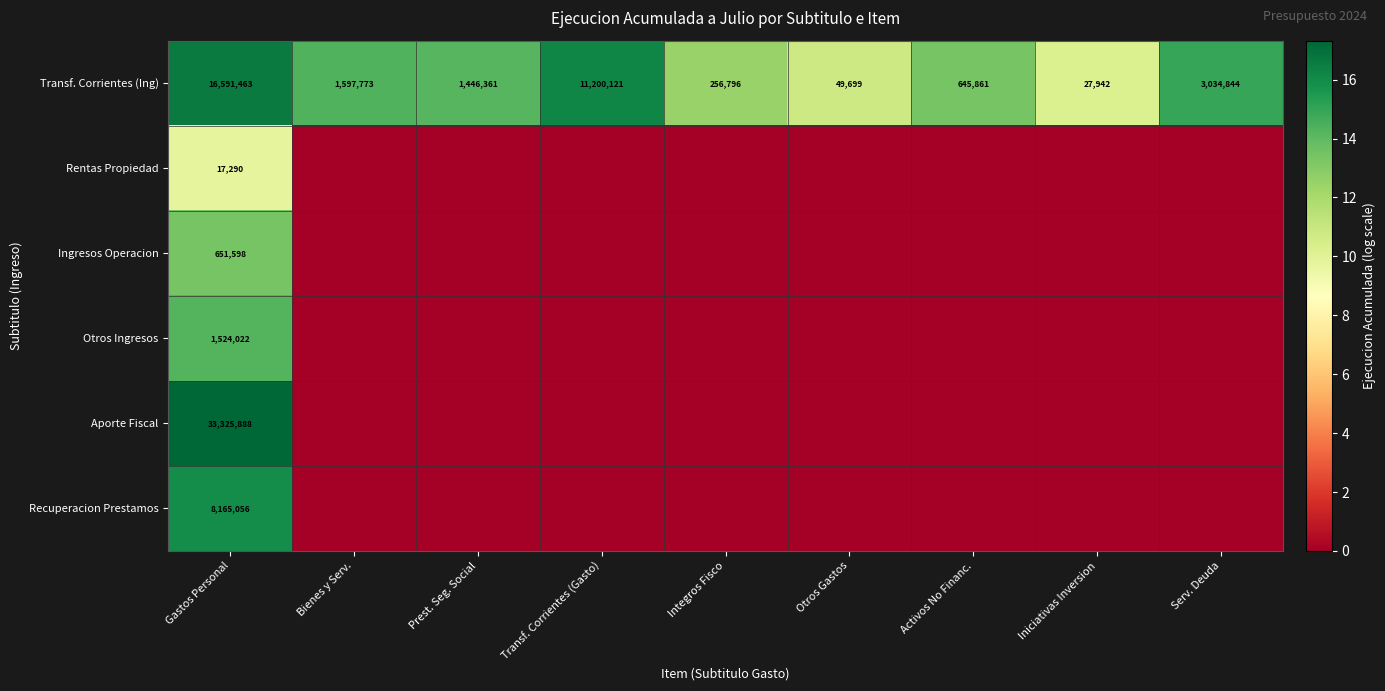

True or false: Rentas Propiedad has a value of 4425 at Gastos Personal.

False